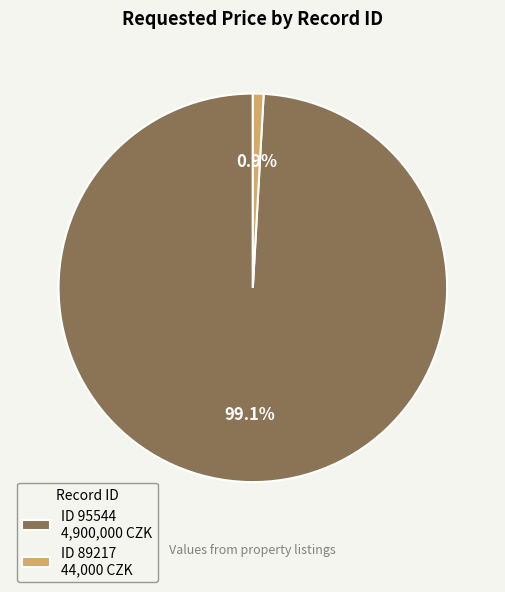

Rank the categories by value from lowest to highest.

ID 89217 44,000 CZK, ID 95544 4,900,000 CZK